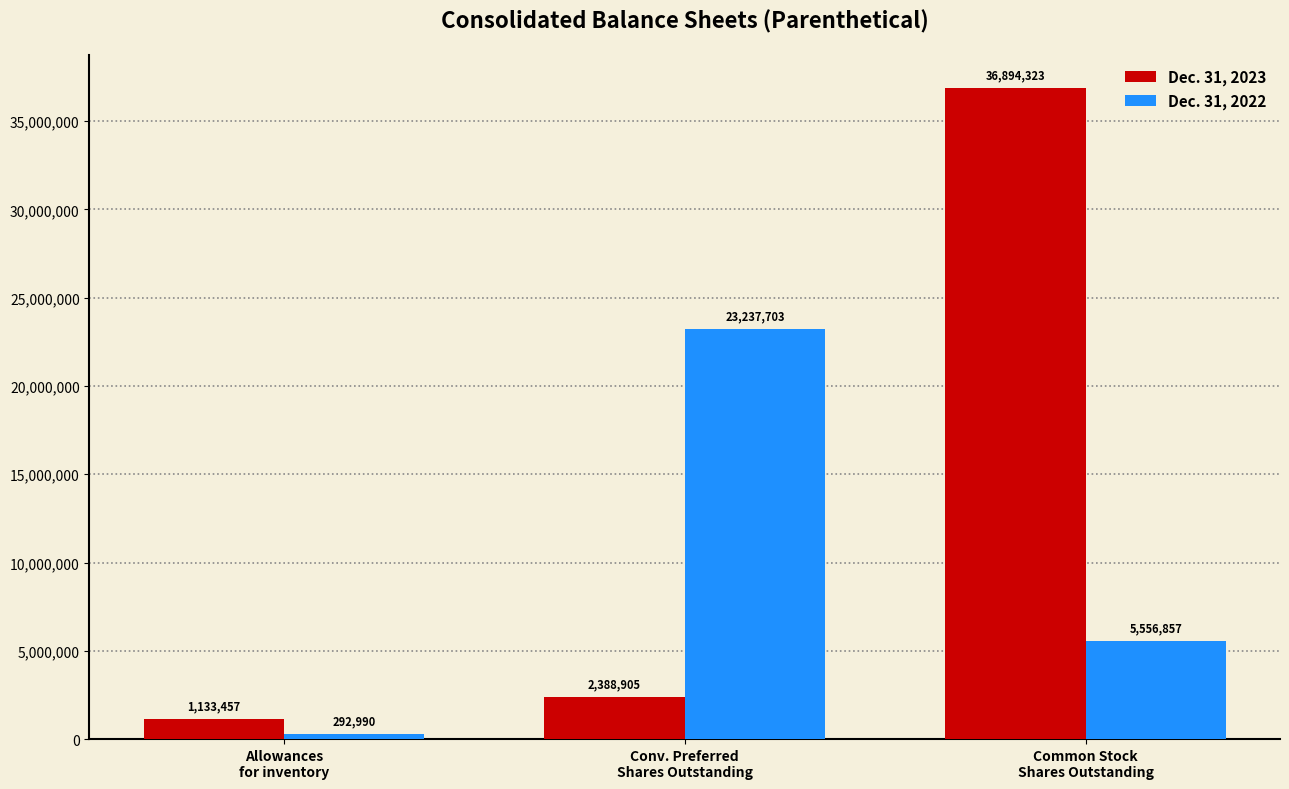

Which series has the largest total across all categories?

Dec. 31, 2023